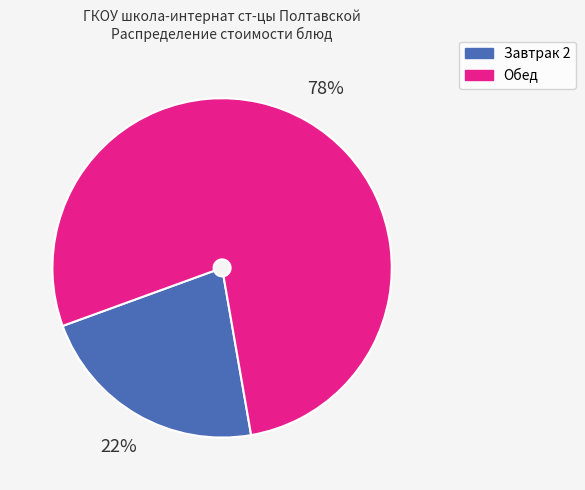

True or false: Обед accounts for 70% of the total.

False